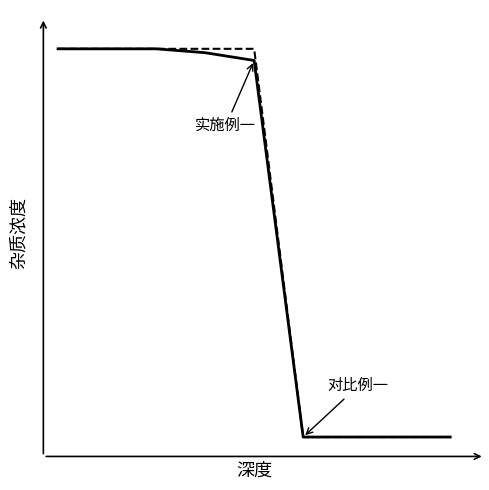

Does the chart have visible grid lines?

No